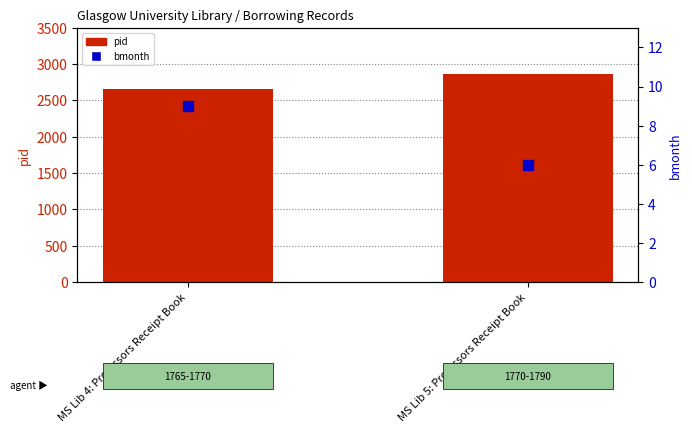

Which series contains the lowest Y value?

bmonth